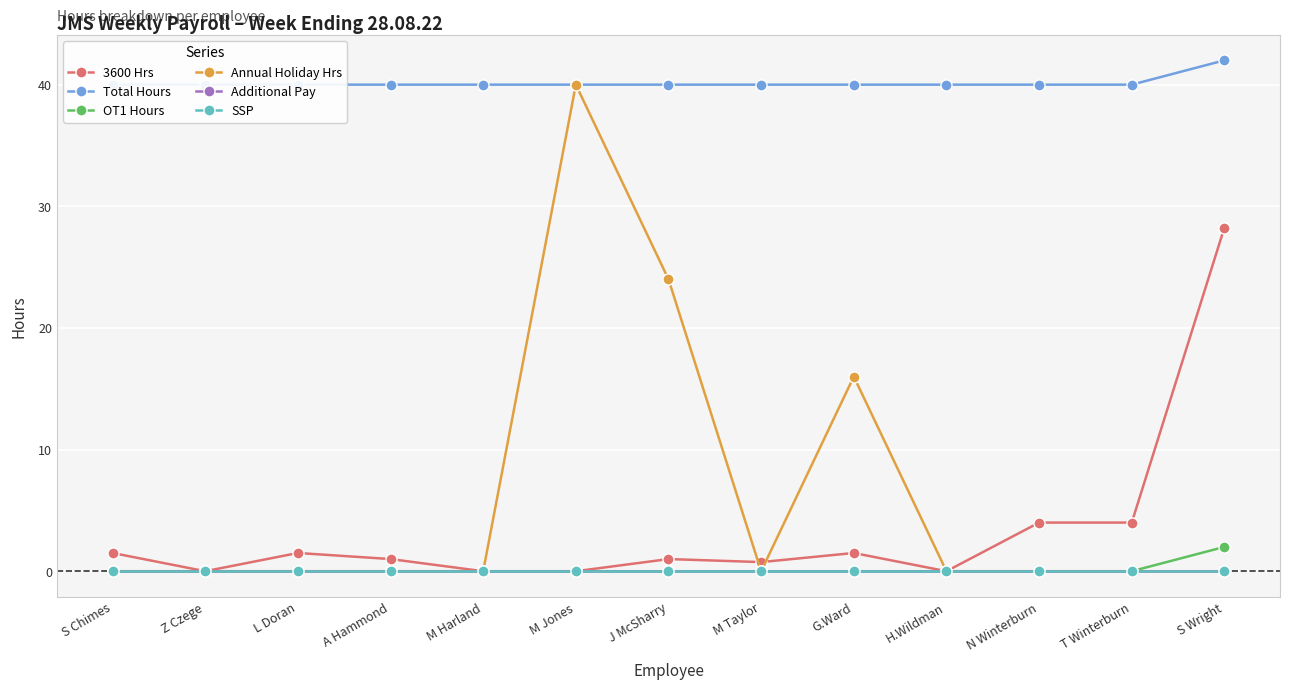

Reading left to right, extract all data points from this chart.

3600 Hrs: S Chimes=1.5	Z Czege=0.0	L Doran=1.5	A Hammond=1.0	M Harland=0.0	M Jones=0.0	J McSharry=1.0	M Taylor=0.8	G.Ward=1.5	H.Wildman=0.0	N Winterburn=4.0	T Winterburn=4.0	S Wright=28.2
Total Hours: S Chimes=40.0	Z Czege=40.0	L Doran=40.0	A Hammond=40.0	M Harland=40.0	M Jones=40.0	J McSharry=40.0	M Taylor=40.0	G.Ward=40.0	H.Wildman=40.0	N Winterburn=40.0	T Winterburn=40.0	S Wright=42.0
OT1 Hours: S Chimes=0.0	Z Czege=0.0	L Doran=0.0	A Hammond=0.0	M Harland=0.0	M Jones=0.0	J McSharry=0.0	M Taylor=0.0	G.Ward=0.0	H.Wildman=0.0	N Winterburn=0.0	T Winterburn=0.0	S Wright=2.0
Annual Holiday Hrs: S Chimes=0.0	Z Czege=0.0	L Doran=0.0	A Hammond=0.0	M Harland=0.0	M Jones=40.0	J McSharry=24.0	M Taylor=0.0	G.Ward=16.0	H.Wildman=0.0	N Winterburn=0.0	T Winterburn=0.0	S Wright=0.0
Additional Pay: S Chimes=0.0	Z Czege=0.0	L Doran=0.0	A Hammond=0.0	M Harland=0.0	M Jones=0.0	J McSharry=0.0	M Taylor=0.0	G.Ward=0.0	H.Wildman=0.0	N Winterburn=0.0	T Winterburn=0.0	S Wright=0.0
SSP: S Chimes=0.0	Z Czege=0.0	L Doran=0.0	A Hammond=0.0	M Harland=0.0	M Jones=0.0	J McSharry=0.0	M Taylor=0.0	G.Ward=0.0	H.Wildman=0.0	N Winterburn=0.0	T Winterburn=0.0	S Wright=0.0